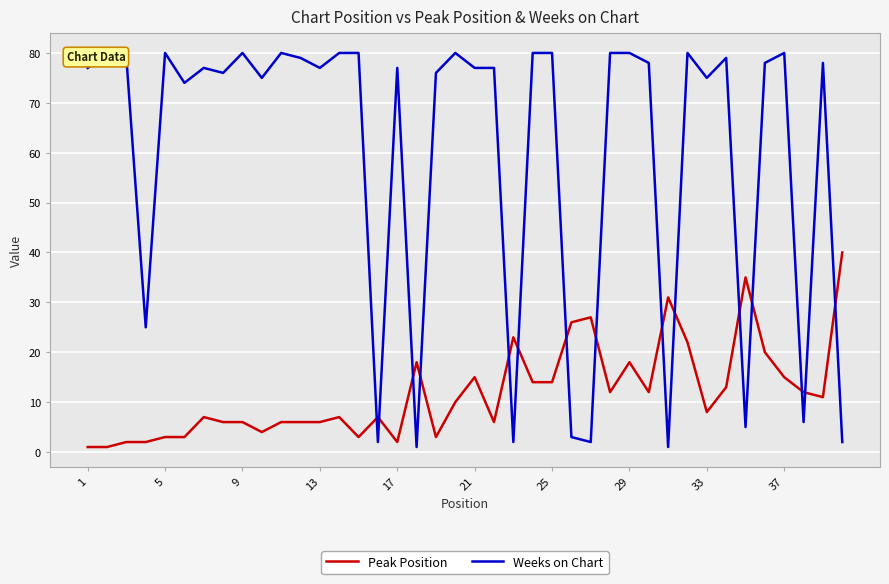

What is the highest value of the Peak Position series?

40